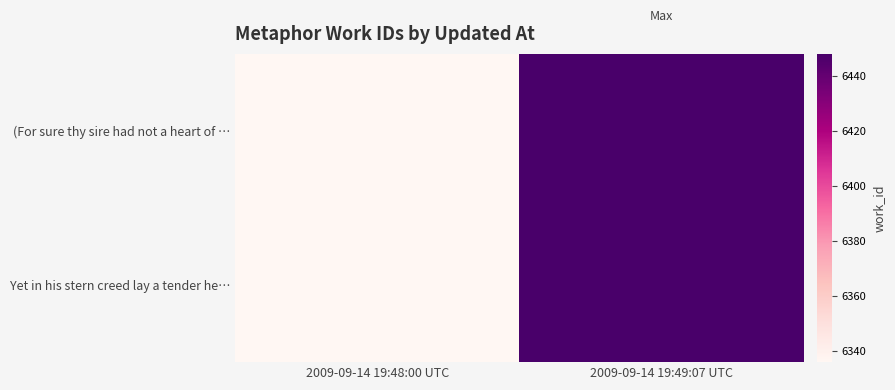

At 2009-09-14 19:48:00 UTC, list the series in order from largest to smallest.

(For sure thy sire had not a heart of …, Yet in his stern creed lay a tender he…